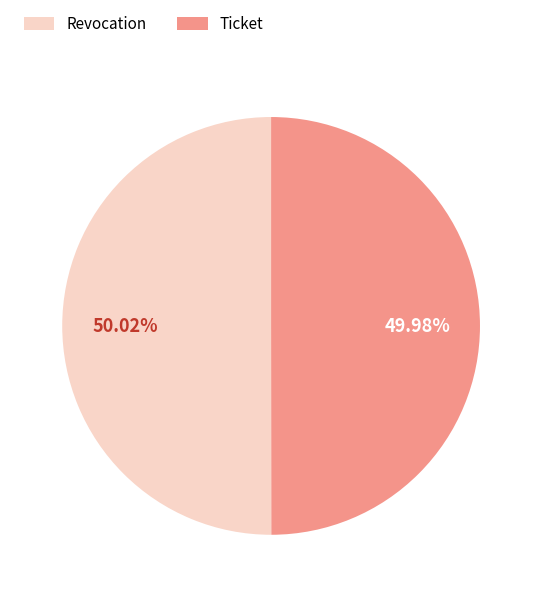

Do Ticket and Revocation together represent more than half of the pie?

Yes